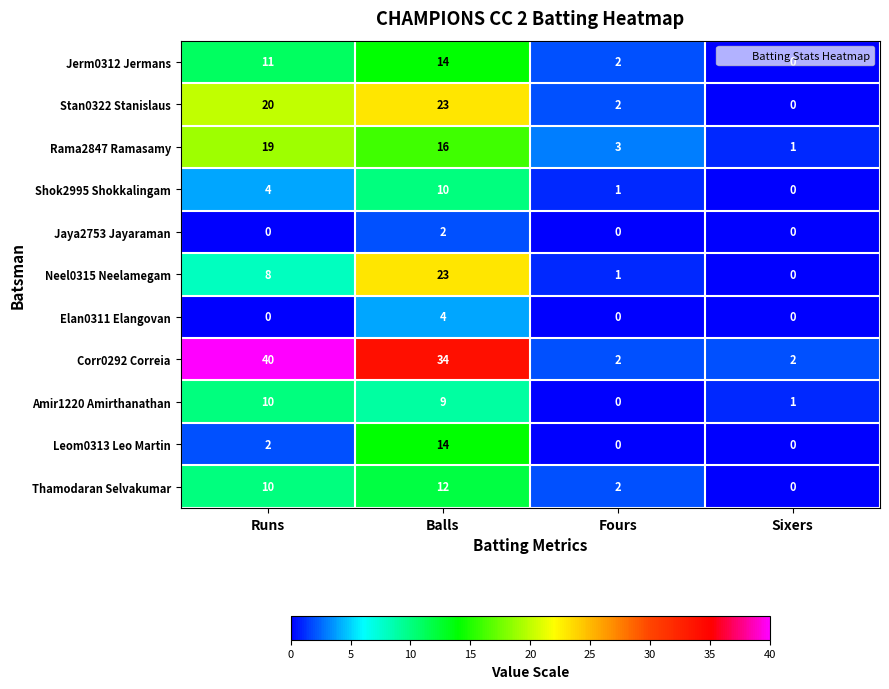

What is the greatest value displayed?

40